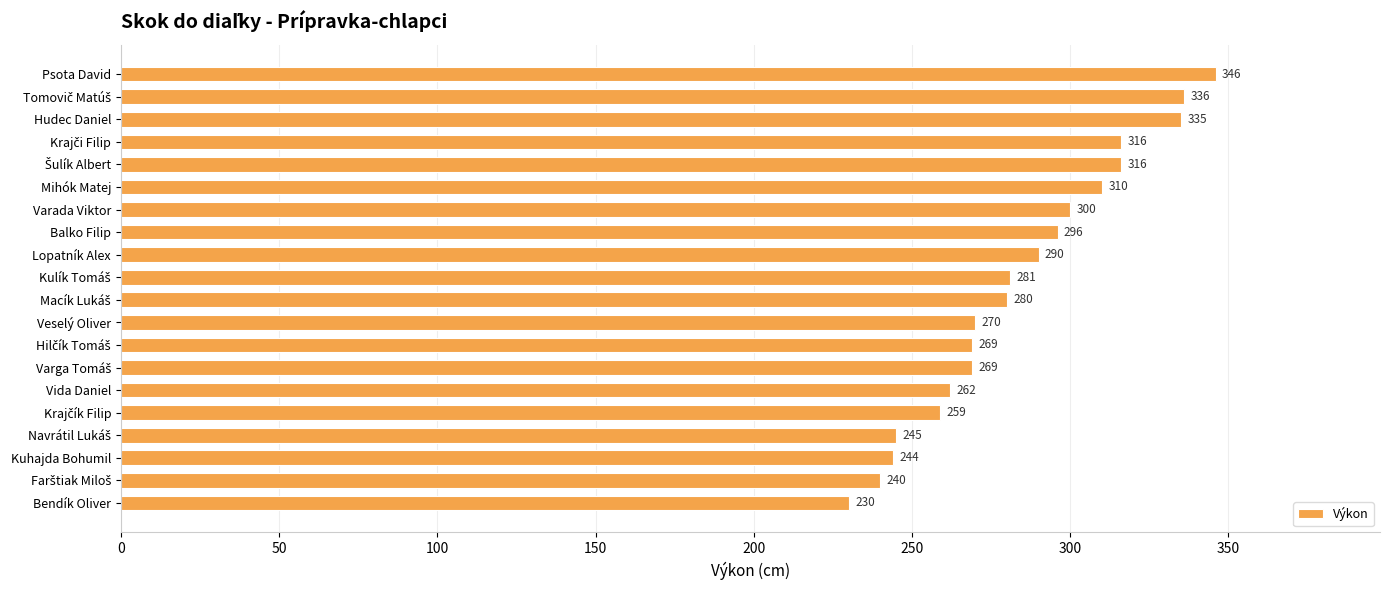

Reading top to bottom, what are all the values shown in this chart?

346	336	335	316	316	310	300	296	290	281	280	270	269	269	262	259	245	244	240	230